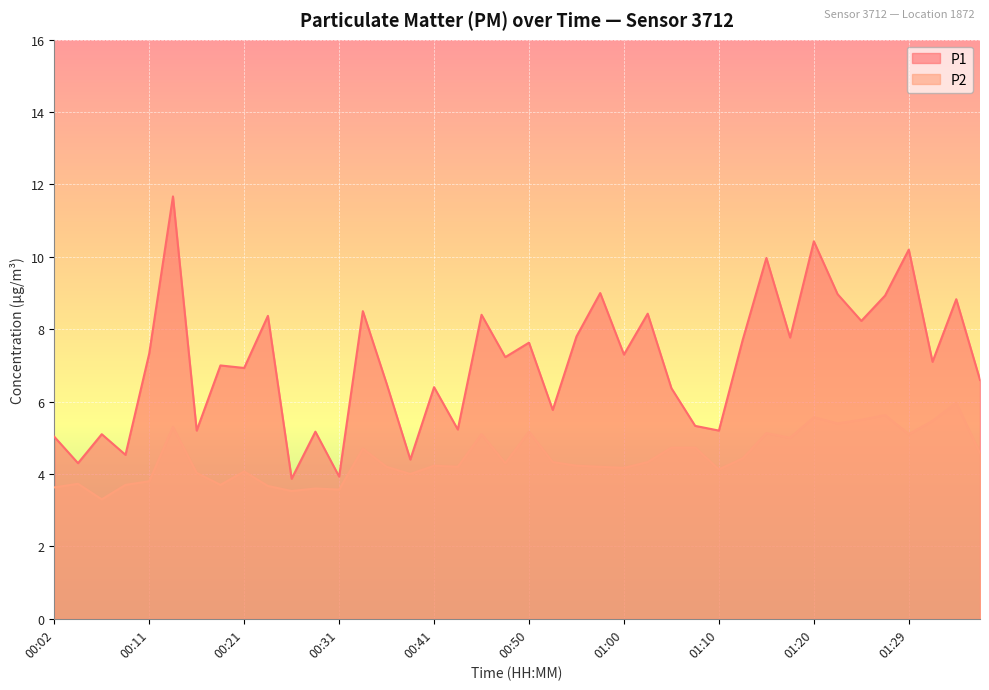

Which has a higher value, 00:16 or 01:20?

01:20